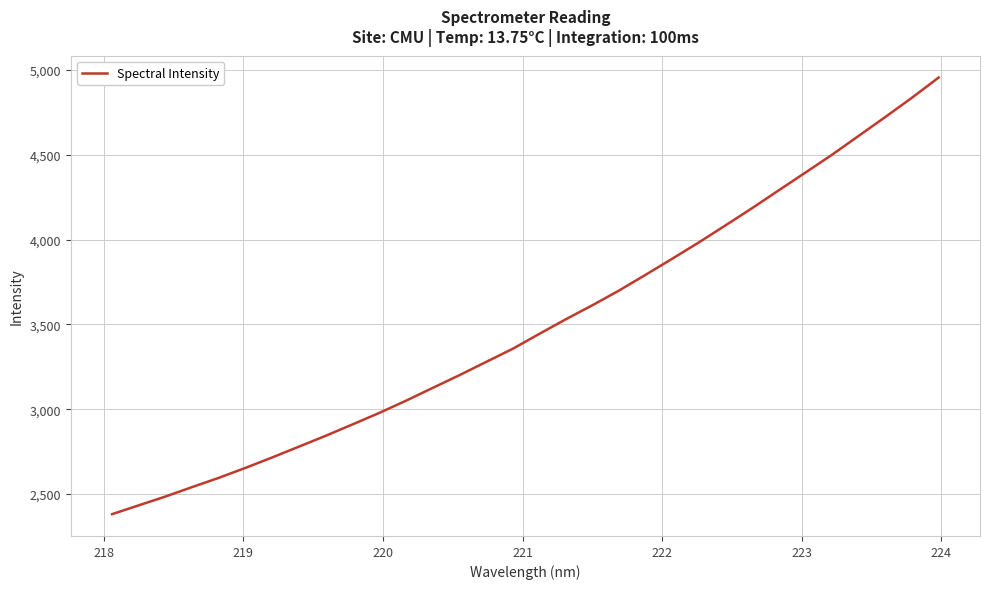

How many lines are shown in the chart?

1